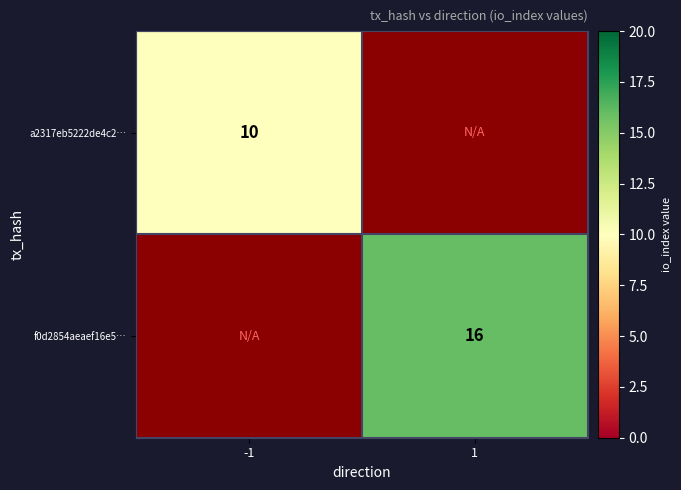

Which category has the highest value across all series?

1